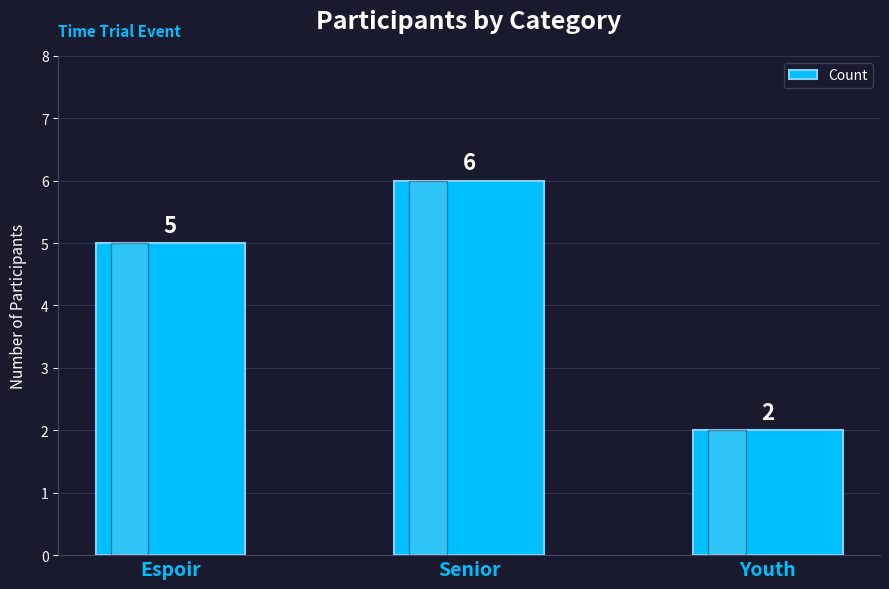

Reading left to right, transcribe all the data shown in this chart.

5	6	2